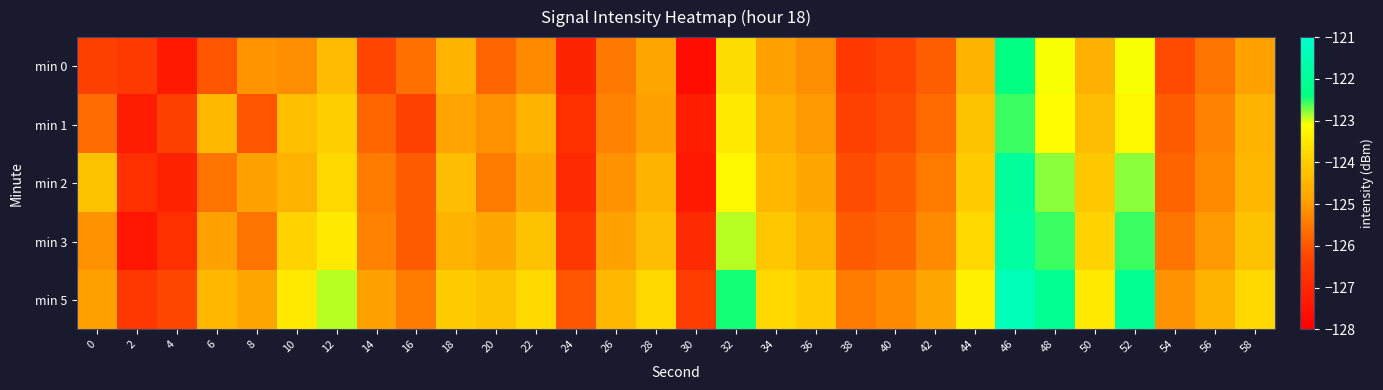

Rank the series by their average value, from highest to lowest.

min 5, min 3, min 2, min 1, min 0